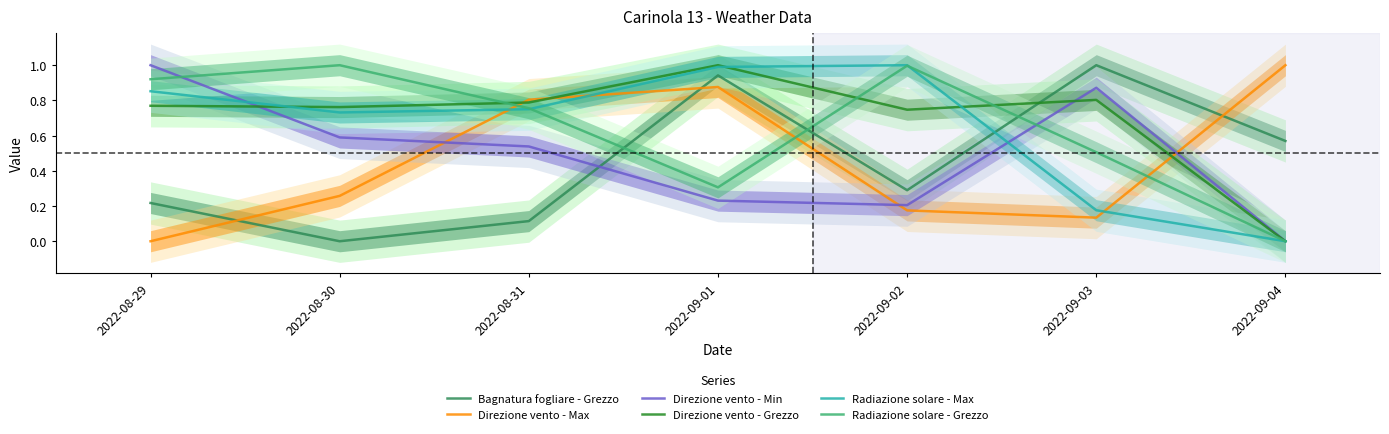

Is the value of Direzione vento - Min at 2022-09-02 greater than the value of Direzione vento - Grezzo at 2022-08-30?

No